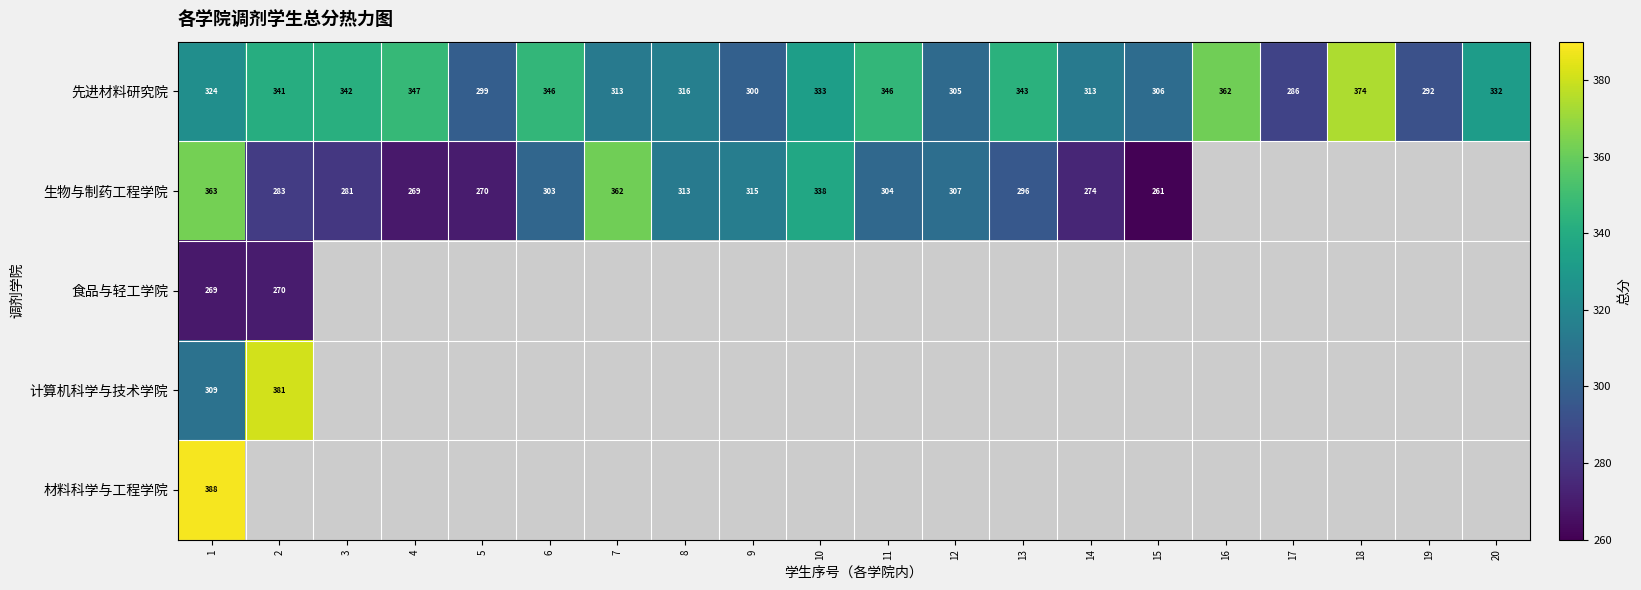

What is the sum of the 生物与制药工程学院 values at 15 and 4?

530